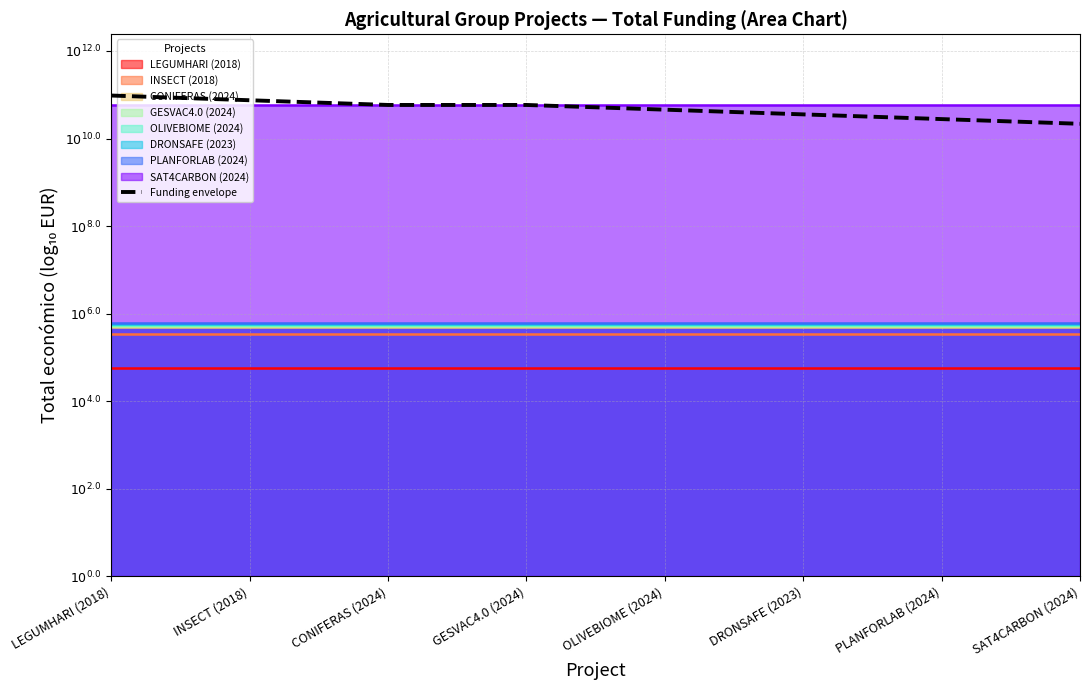

True or false: the data has more than 0 interior local peaks.

False